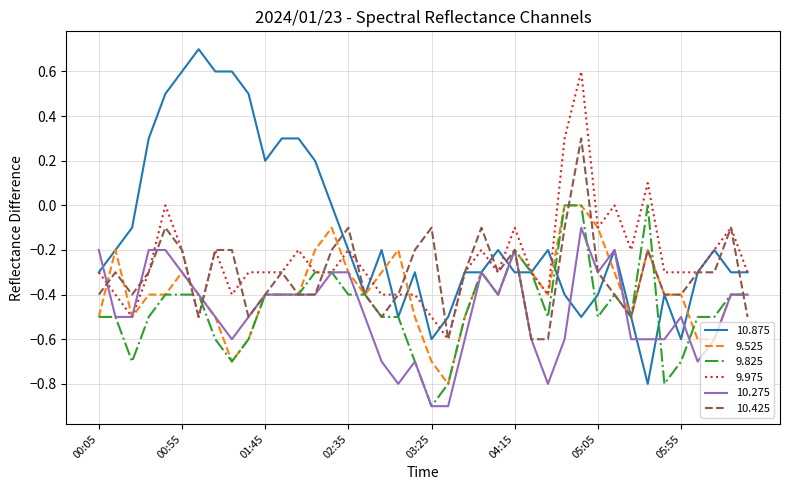

Reading left to right, what are all the values shown in this chart?

10.875: -0.3	-0.2	-0.1	0.3	0.5	0.6	0.7	0.6	0.6	0.5	0.2	0.3	0.3	0.2	0.0	-0.2	-0.4	-0.2	-0.5	-0.3	-0.6	-0.5	-0.3	-0.3	-0.2	-0.3	-0.3	-0.2	-0.4	-0.5	-0.4	-0.2	-0.5	-0.8	-0.4	-0.6	-0.3	-0.2	-0.3	-0.3
9.525: -0.5	-0.2	-0.5	-0.4	-0.4	-0.3	-0.4	-0.5	-0.7	-0.6	-0.4	-0.4	-0.4	-0.2	-0.1	-0.3	-0.4	-0.3	-0.2	-0.5	-0.7	-0.8	-0.5	-0.3	-0.4	-0.2	-0.3	-0.4	0.0	0.0	-0.1	-0.3	-0.5	-0.2	-0.4	-0.4	-0.6	-0.6	-0.4	-0.4
9.825: -0.5	-0.5	-0.7	-0.5	-0.4	-0.4	-0.4	-0.6	-0.7	-0.6	-0.4	-0.4	-0.4	-0.3	-0.3	-0.4	-0.4	-0.5	-0.5	-0.7	-0.9	-0.8	-0.5	-0.3	-0.4	-0.2	-0.3	-0.5	0.0	0.0	-0.5	-0.4	-0.5	0.0	-0.8	-0.7	-0.5	-0.5	-0.4	-0.4
9.975: -0.3	-0.4	-0.5	-0.3	0.0	-0.2	-0.5	-0.2	-0.4	-0.3	-0.3	-0.3	-0.2	-0.3	-0.3	-0.2	-0.3	-0.4	-0.4	-0.4	-0.5	-0.6	-0.3	-0.2	-0.3	-0.1	-0.3	-0.4	0.3	0.6	-0.1	0.0	-0.2	0.1	-0.3	-0.3	-0.3	-0.2	-0.1	-0.3
10.275: -0.2	-0.5	-0.5	-0.2	-0.2	-0.3	-0.4	-0.5	-0.6	-0.5	-0.4	-0.4	-0.4	-0.4	-0.3	-0.3	-0.5	-0.7	-0.8	-0.7	-0.9	-0.9	-0.6	-0.3	-0.4	-0.2	-0.6	-0.8	-0.6	-0.1	-0.3	-0.2	-0.6	-0.6	-0.6	-0.5	-0.7	-0.6	-0.4	-0.4
10.425: -0.4	-0.3	-0.4	-0.3	-0.1	-0.2	-0.5	-0.2	-0.2	-0.5	-0.4	-0.3	-0.4	-0.4	-0.2	-0.1	-0.4	-0.5	-0.4	-0.2	-0.1	-0.6	-0.3	-0.1	-0.3	-0.2	-0.6	-0.6	-0.1	0.3	-0.3	-0.4	-0.5	-0.2	-0.4	-0.4	-0.3	-0.3	-0.1	-0.5